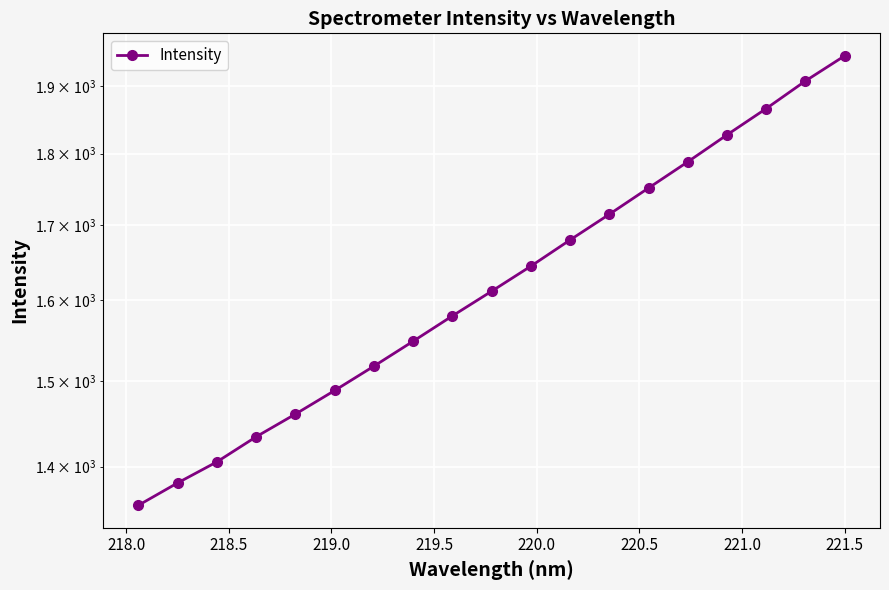

How many values are below 1611?

9